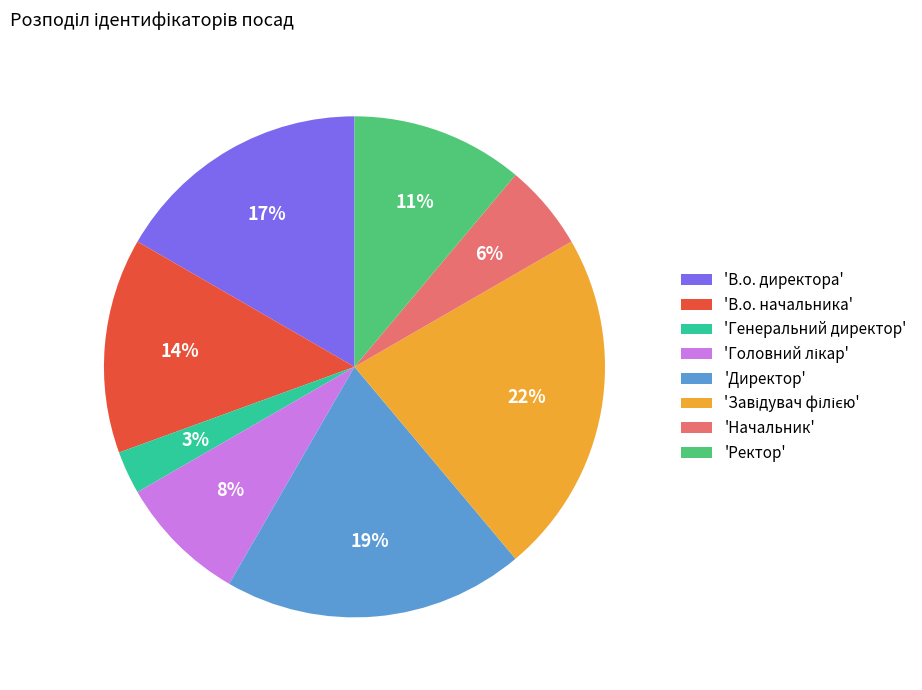

To the nearest percent, what is the combined percentage of 'Генеральний директор' and 'Ректор'?

14%